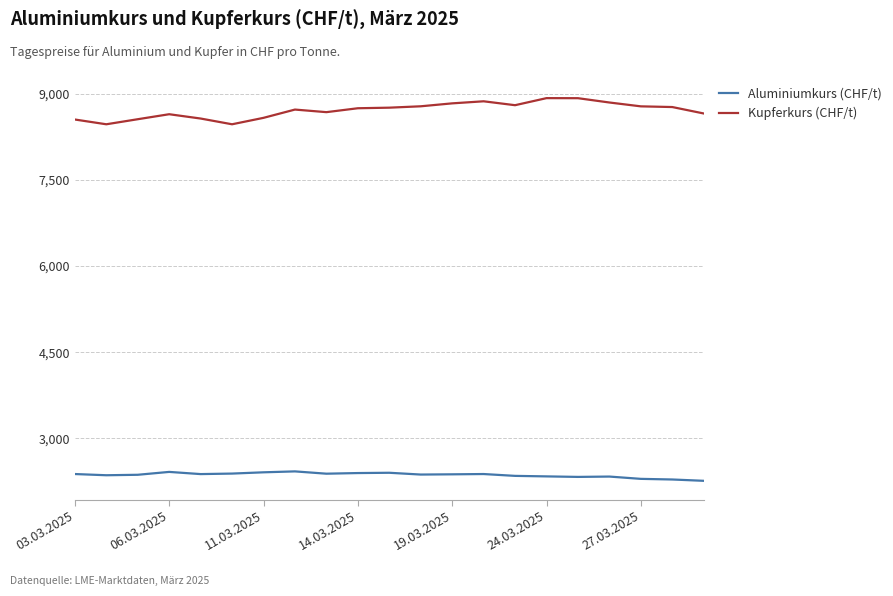

In Kupferkurs (CHF/t), how many points are higher than both neighbors (excluding endpoints)?

4